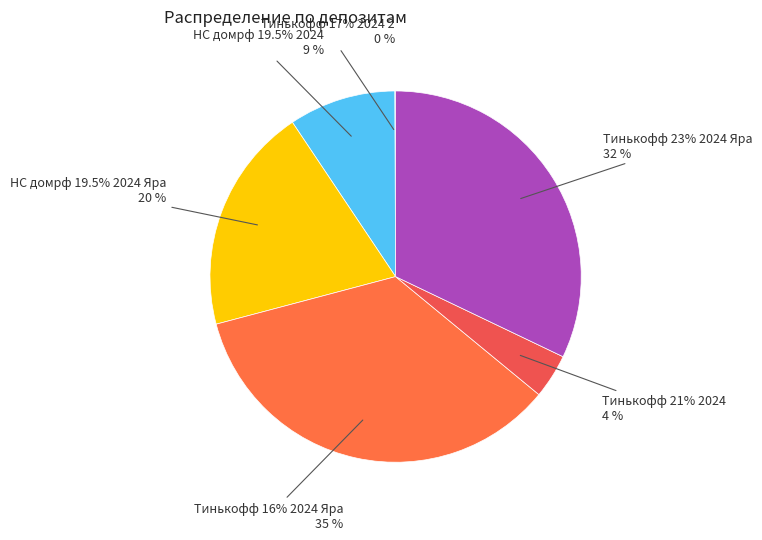

What is the change in value from НС домрф 19.5% 2024 to Тинькофф 16% 2024 Яра?

+75.3